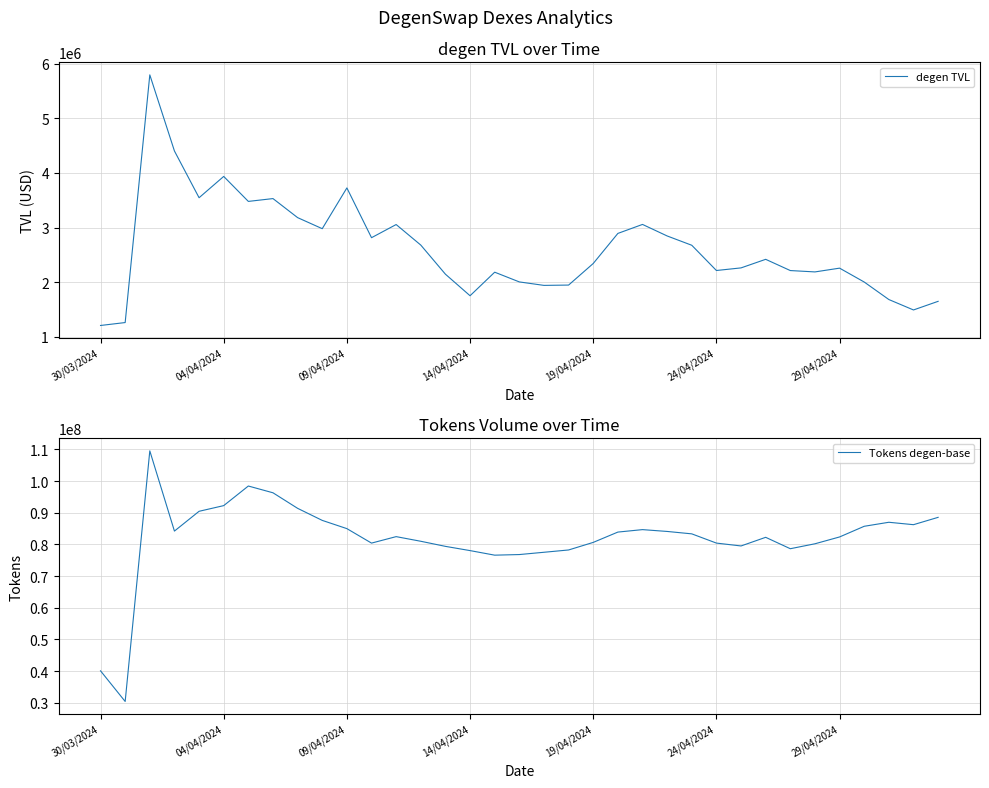

True or false: Tokens degen-base and degen TVL cross at least once.

False